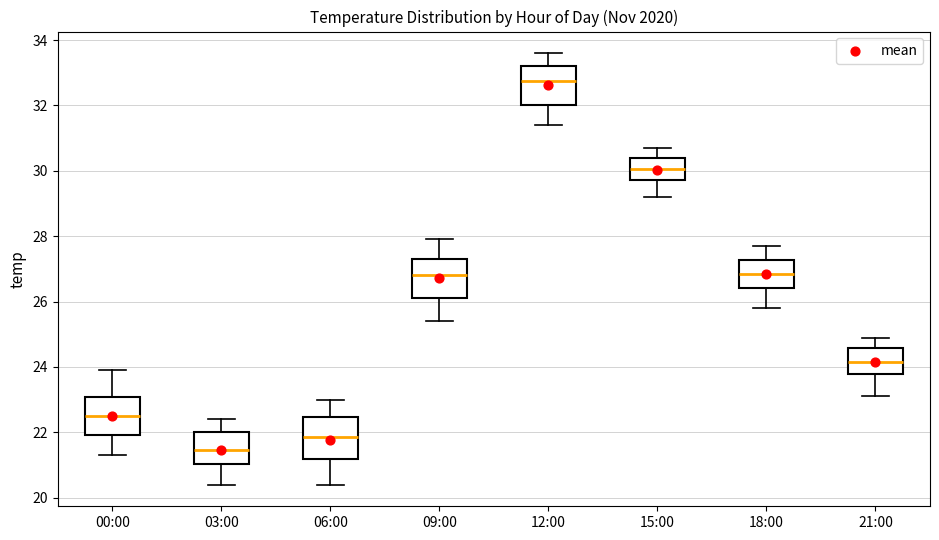

Reading left to right, read every box against the y-axis: the position of its median line, the range the box covers, and the ends of its whiskers. The values are not printed on the chart, so give them approximately, as read against the axis.

00:00: median 22.6, box 22.0 to 23.0, whiskers 21.4 to 24.0
03:00: median 21.4, box 21.0 to 22.0, whiskers 20.4 to 22.4
06:00: median 21.8, box 21.2 to 22.4, whiskers 20.4 to 23.0
09:00: median 26.8, box 26.2 to 27.4, whiskers 25.4 to 28.0
12:00: median 32.8, box 32.0 to 33.2, whiskers 31.4 to 33.6
15:00: median 30.0, box 29.8 to 30.4, whiskers 29.2 to 30.8
18:00: median 26.8, box 26.4 to 27.2, whiskers 25.8 to 27.8
21:00: median 24.2, box 23.8 to 24.6, whiskers 23.2 to 25.0